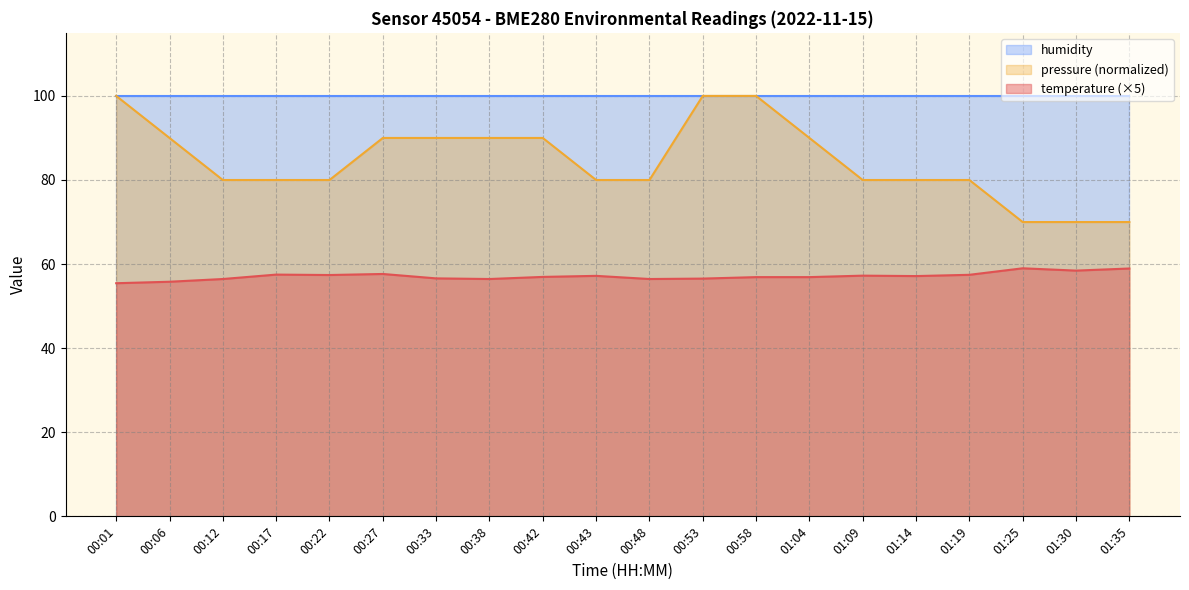

How many values are below 57?

10